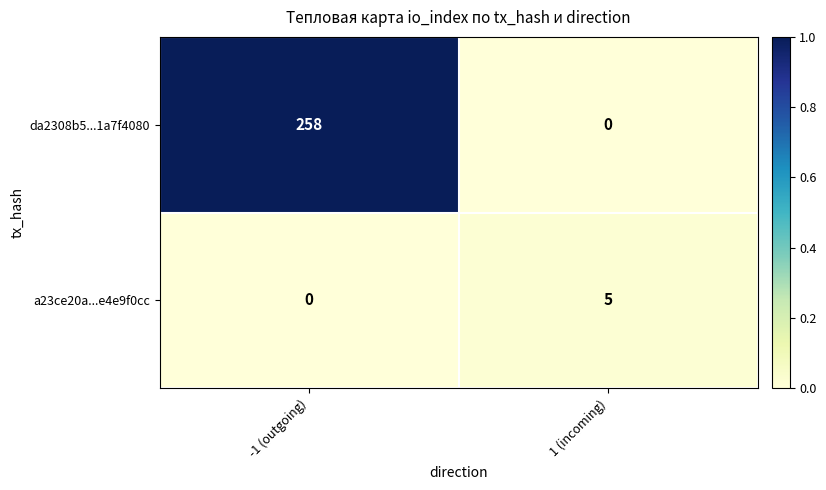

At which label does a23ce20a...e4e9f0cc reach its peak?

1 (incoming)